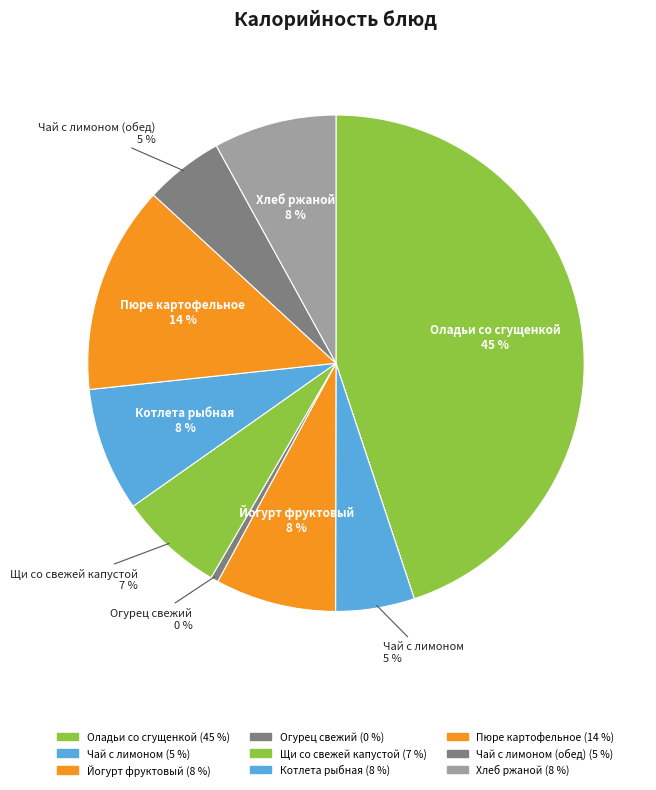

Rank the categories by value from lowest to highest.

Огурец свежий, Чай с лимоном, Чай с лимоном (обед), Щи со свежей капустой, Йогурт фруктовый, Хлеб ржаной, Котлета рыбная, Пюре картофельное, Оладьи со сгущенкой